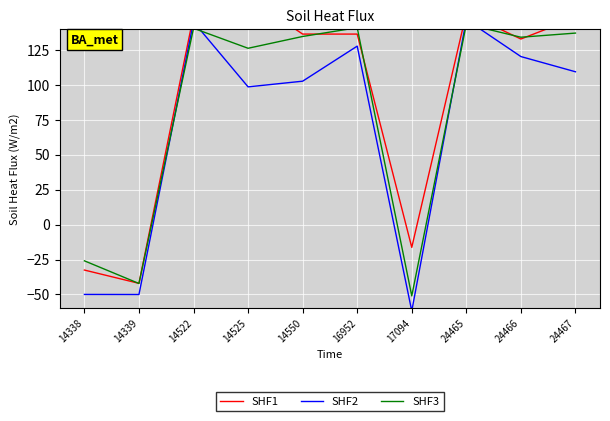

What are all the series names shown in the legend?

SHF1, SHF2, SHF3